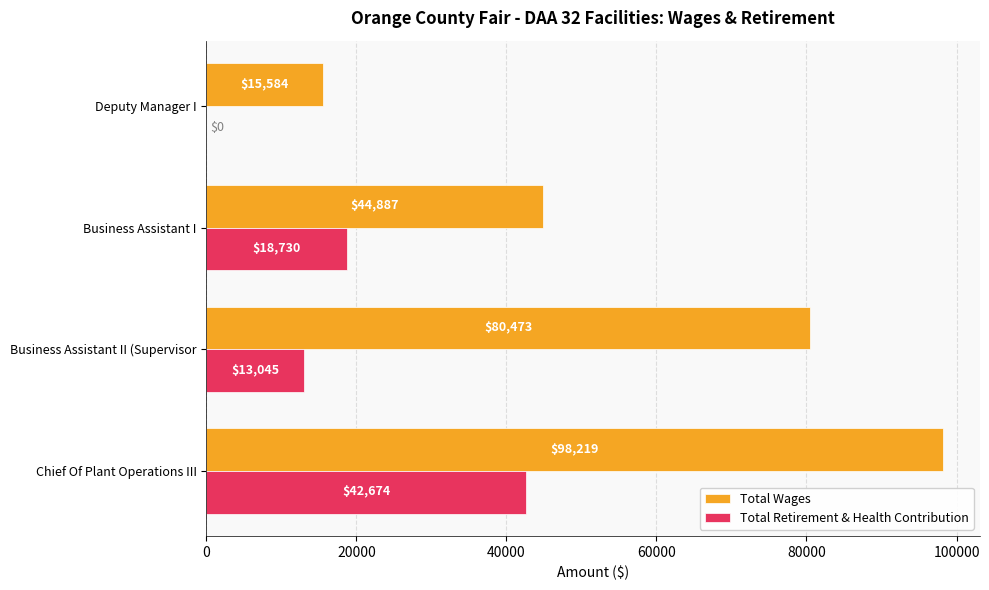

Which series has the largest total across all categories?

Total Wages